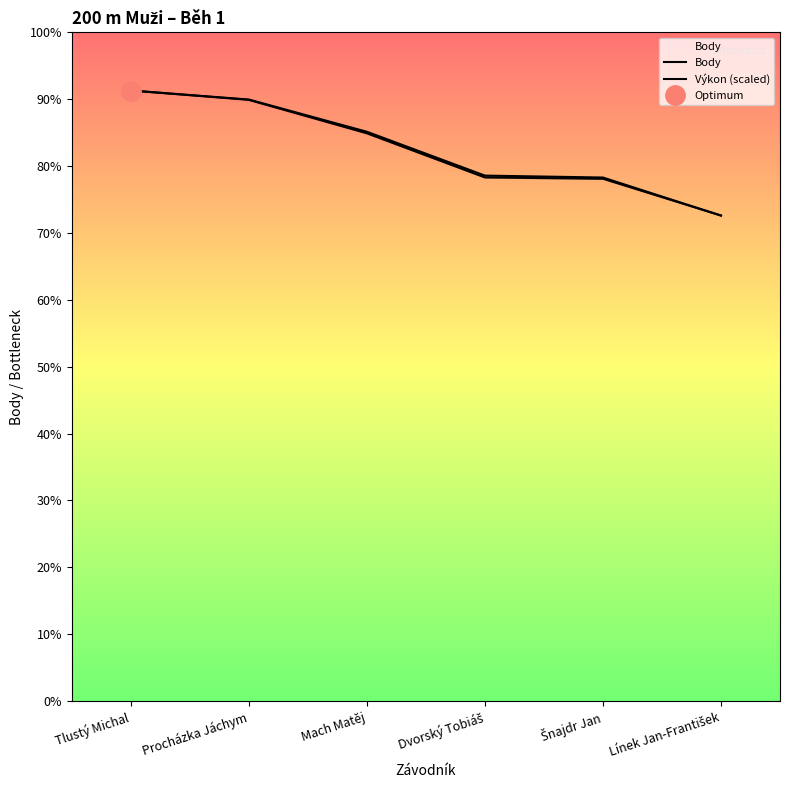

How many lines are shown in the chart?

2